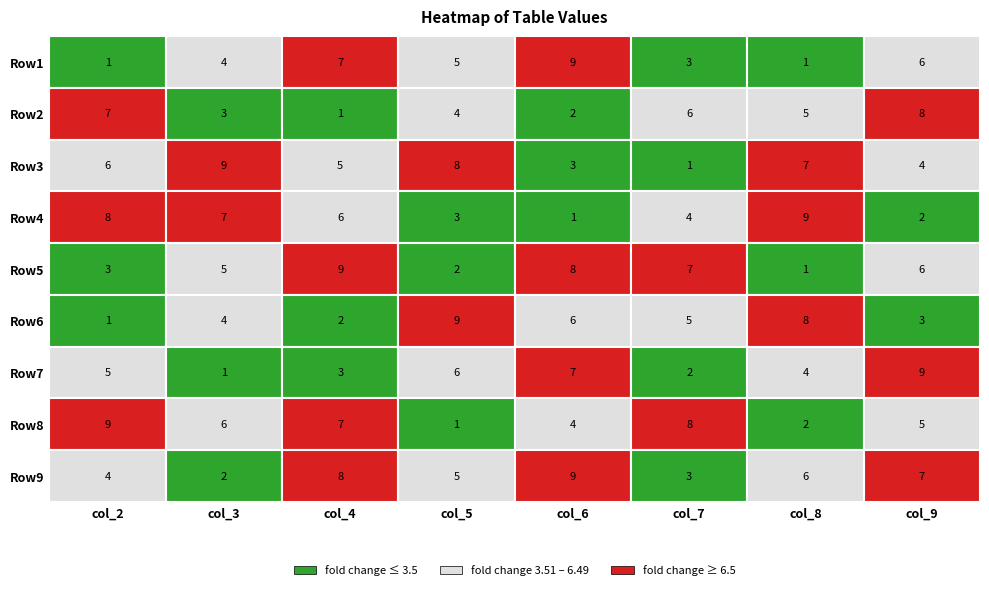

Count the number of categories in the chart.

8